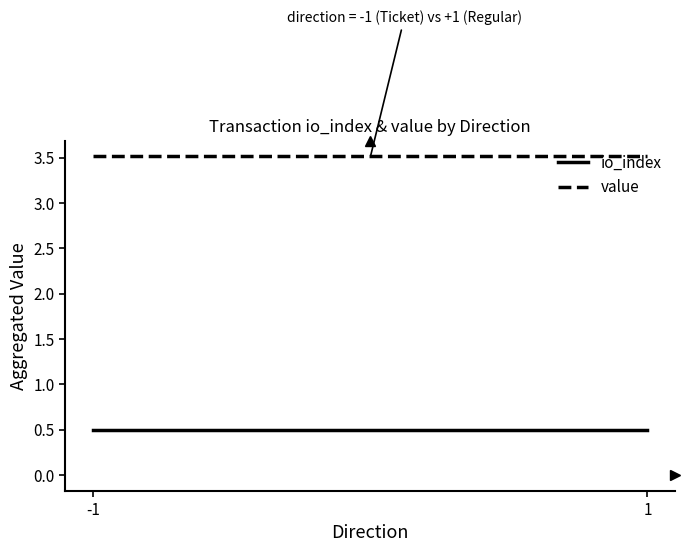

Which series has the widest spread of values?

io_index